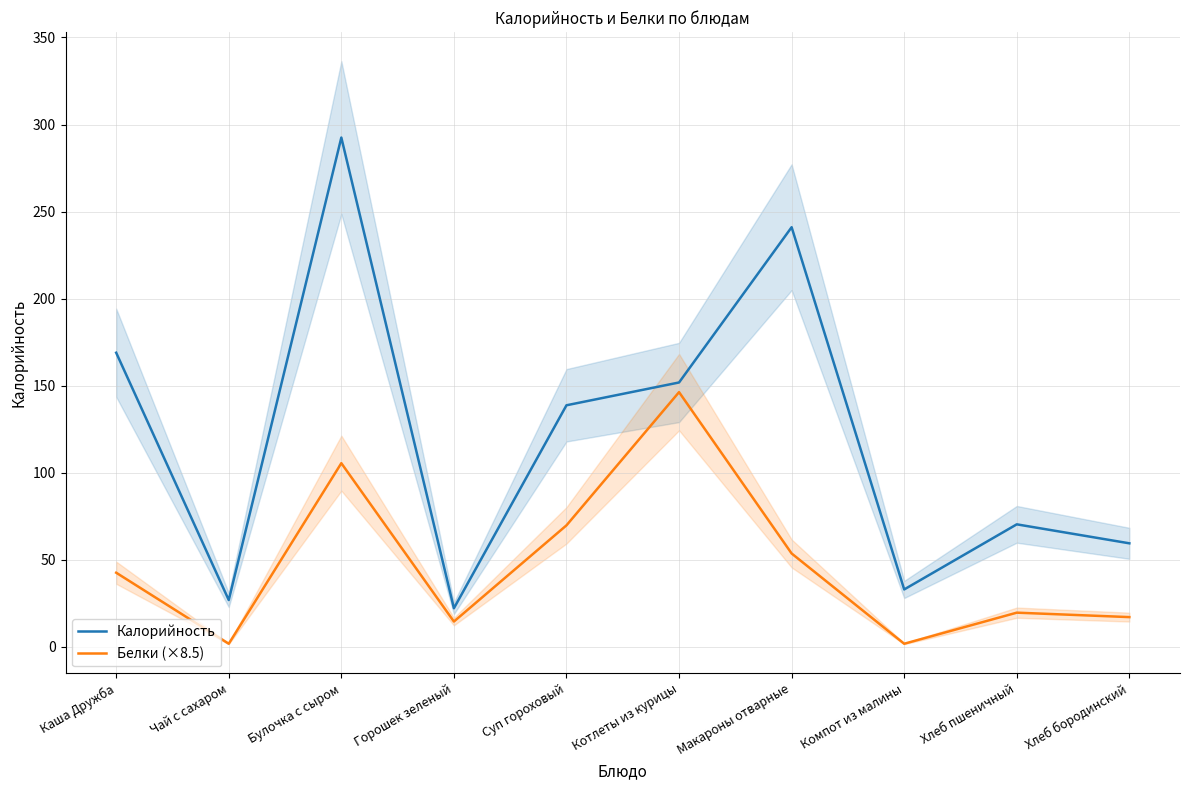

How many distinct data groups are displayed?

2